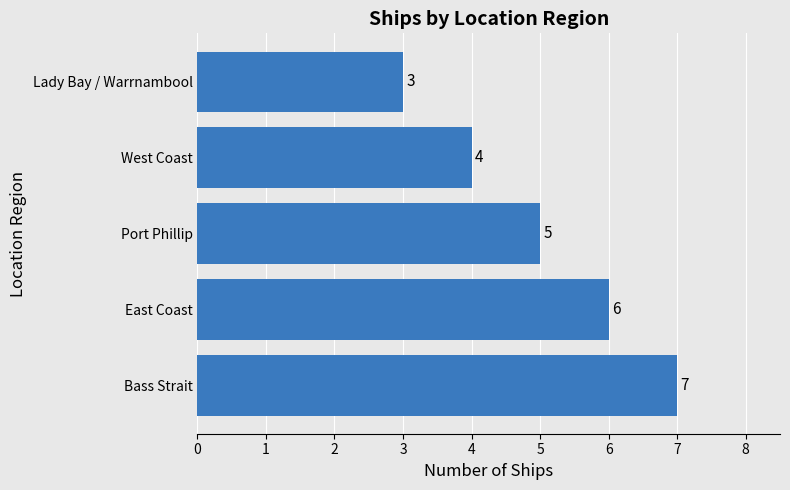

What is the average value?

5